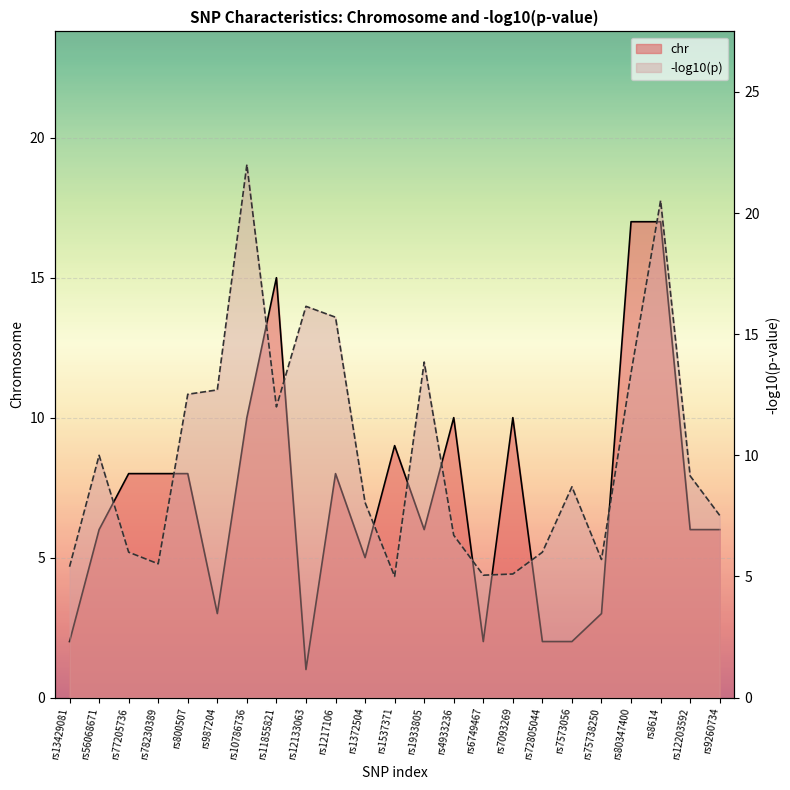

True or false: -log10(p) and chr intersect in this chart.

True